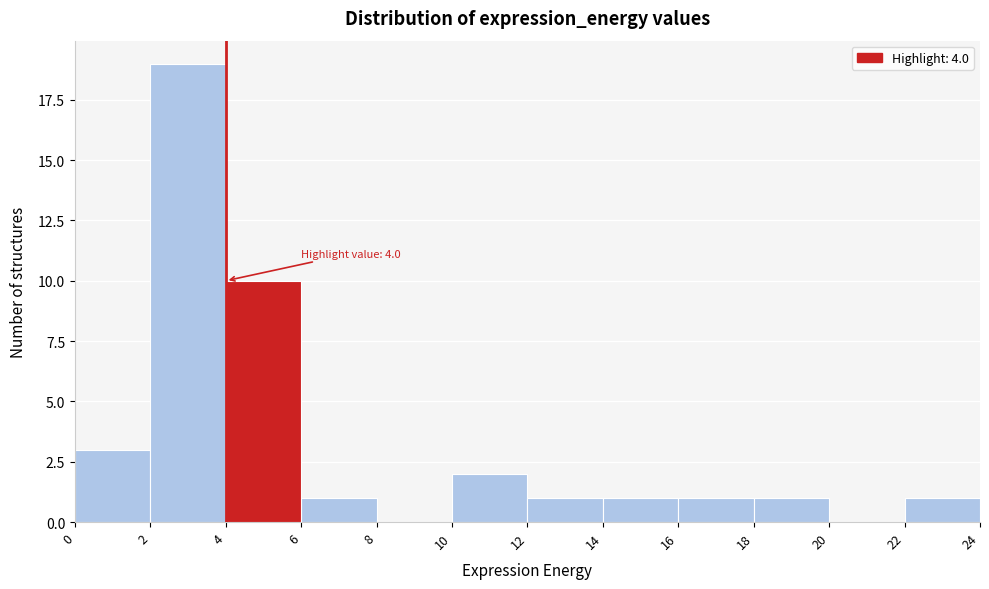

Which range on the x-axis has the tallest bar?

2 to 4